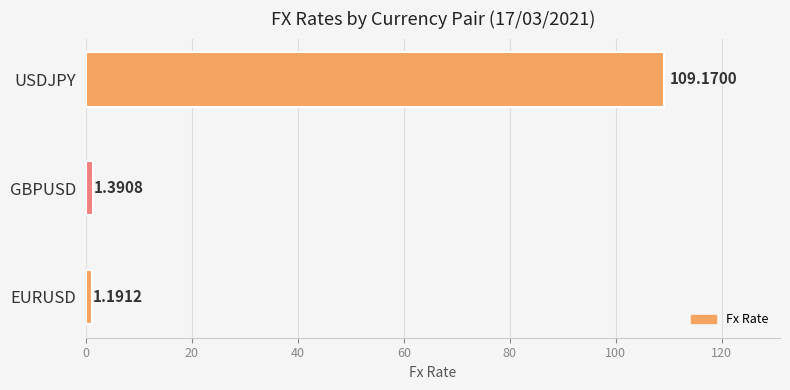

What is the difference between the maximum and second lowest values?

107.8